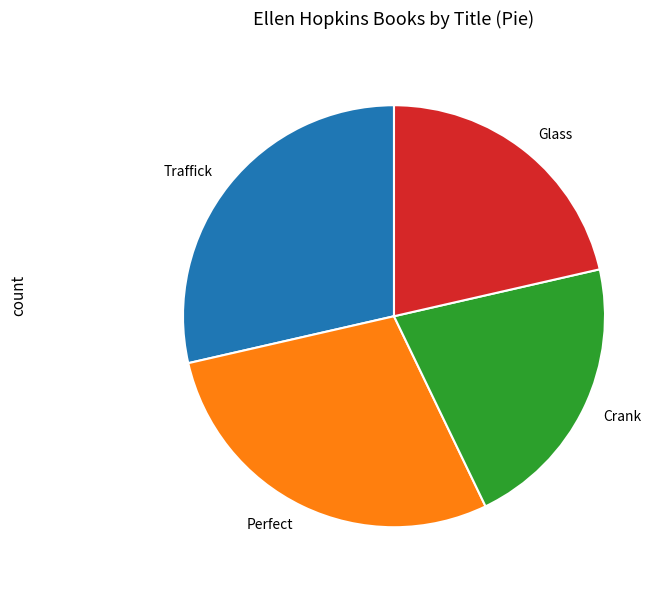

The Glass slice represents 21% of the pie. True or false?

True